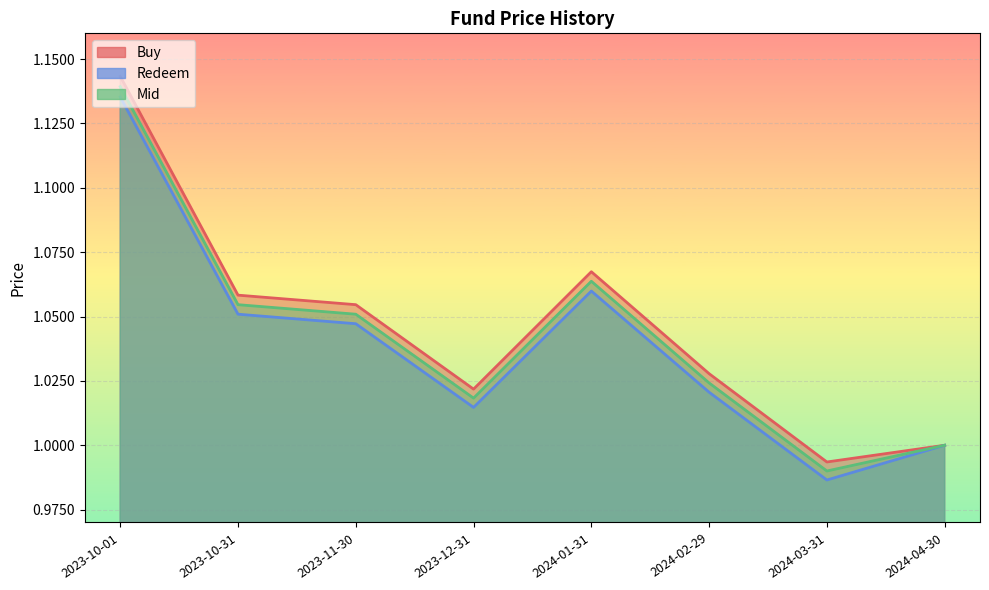

How many lines are shown in the chart?

3